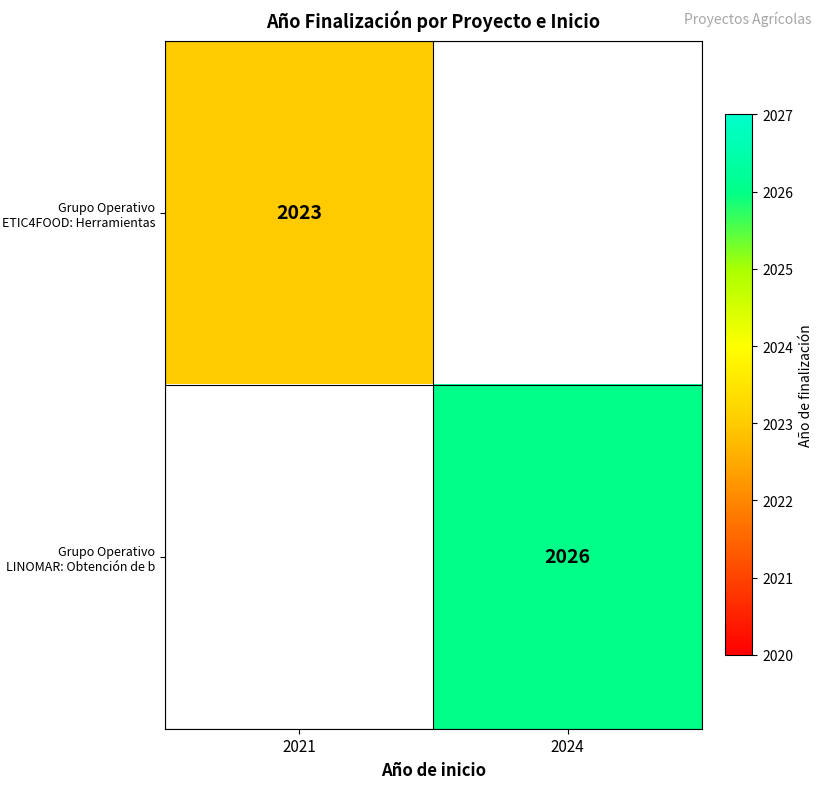

True or false: Grupo Operativo ETIC4FOOD: Herramientas has a value of 1371 at 2021.

False